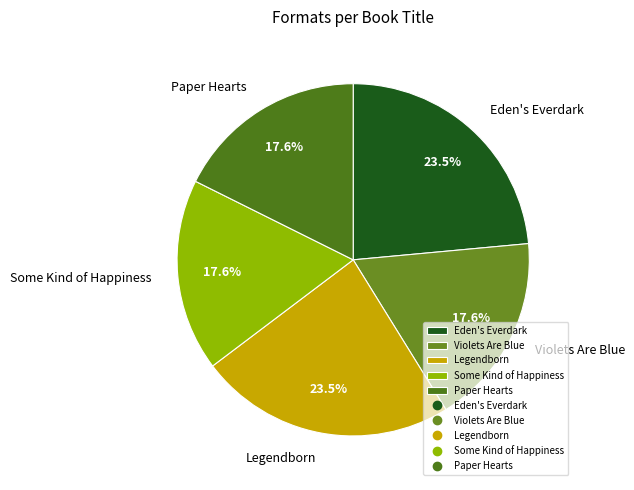

Does Some Kind of Happiness represent more than half of the total?

No